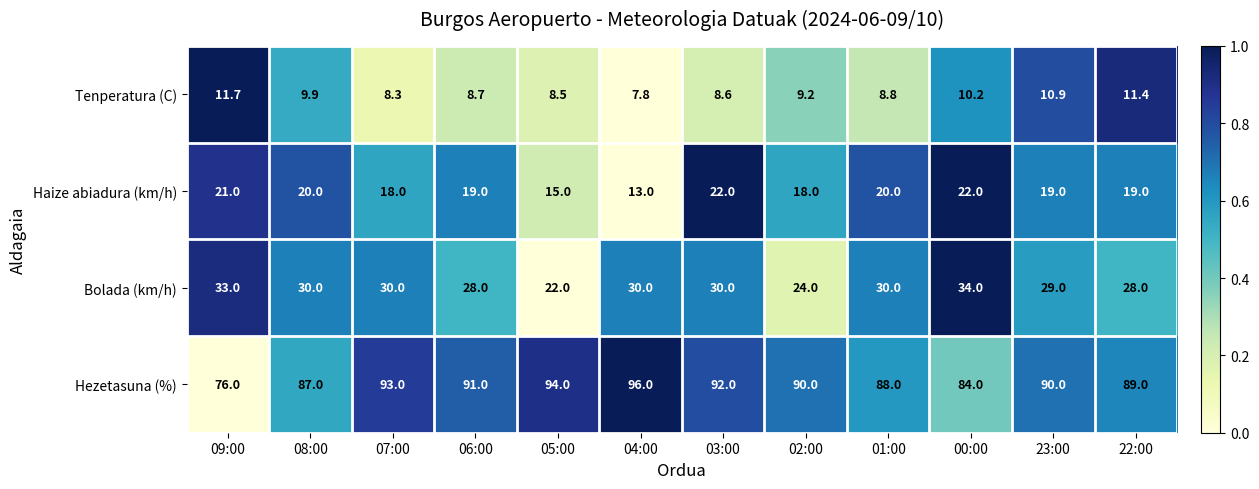

What is the difference between the Hezetasuna (%) values at 07:00 and 05:00?

1.0